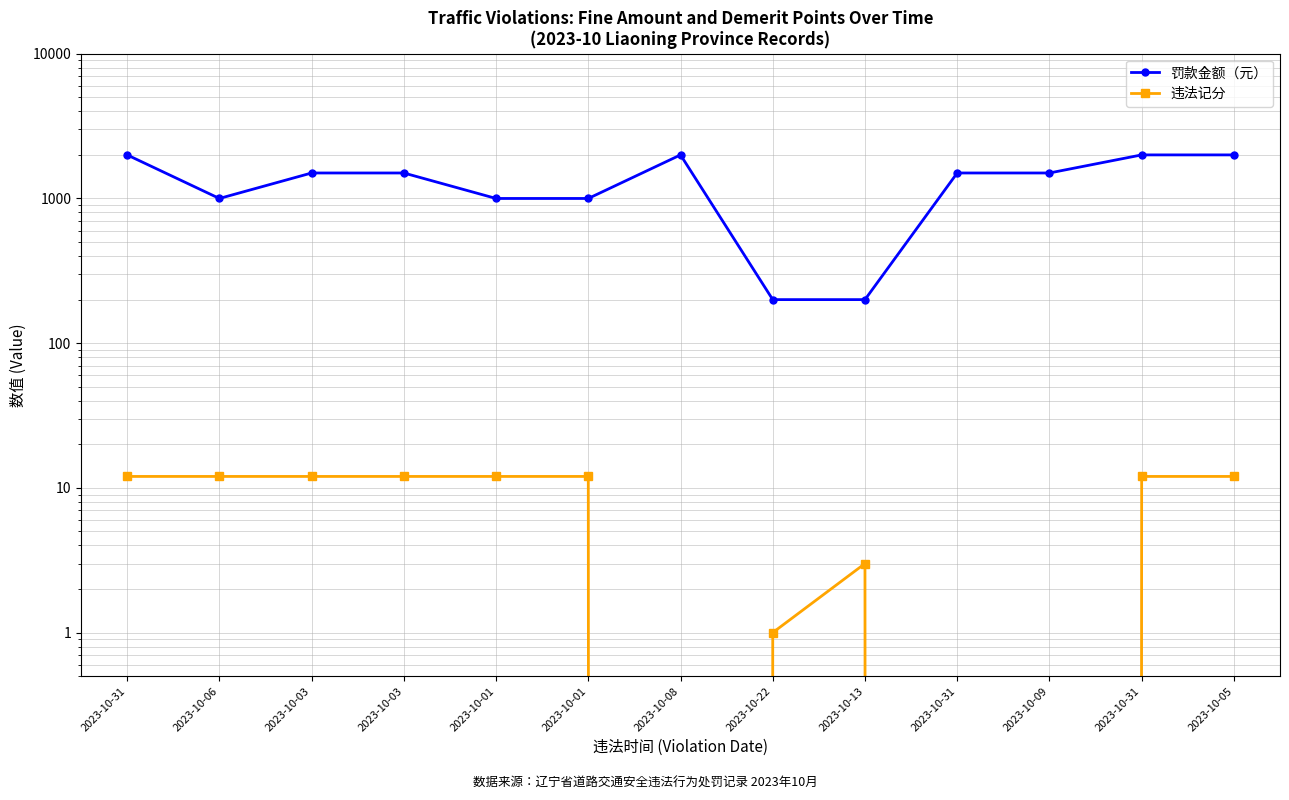

What is the sum of all 违法记分 values?

100